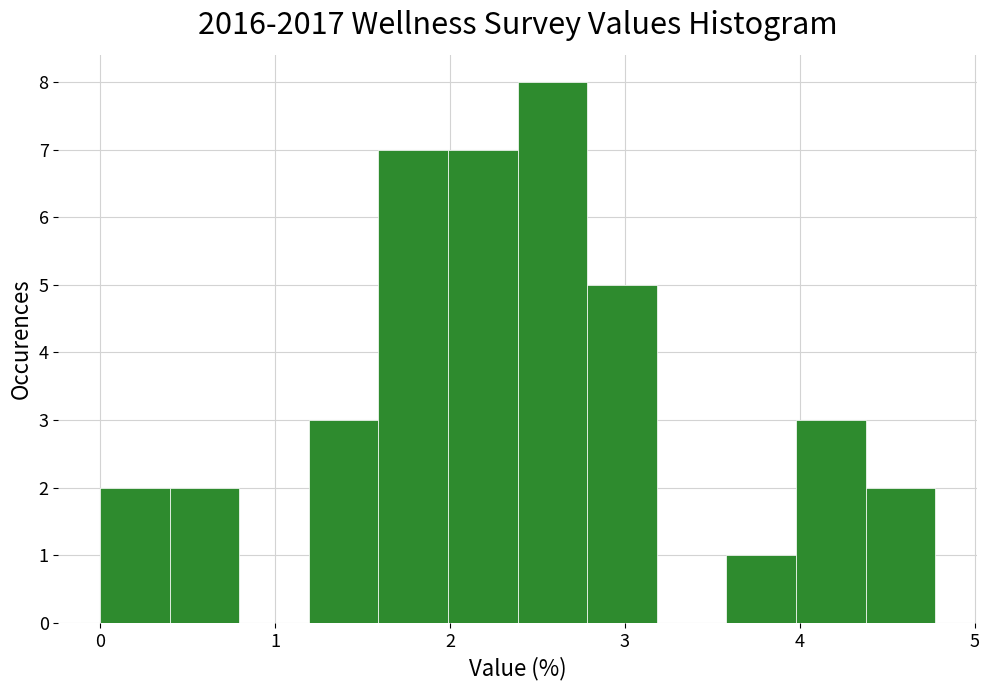

Around what value on the x-axis is the tallest bar? Give the approximate position of its centre, as read against the axis.

2.6